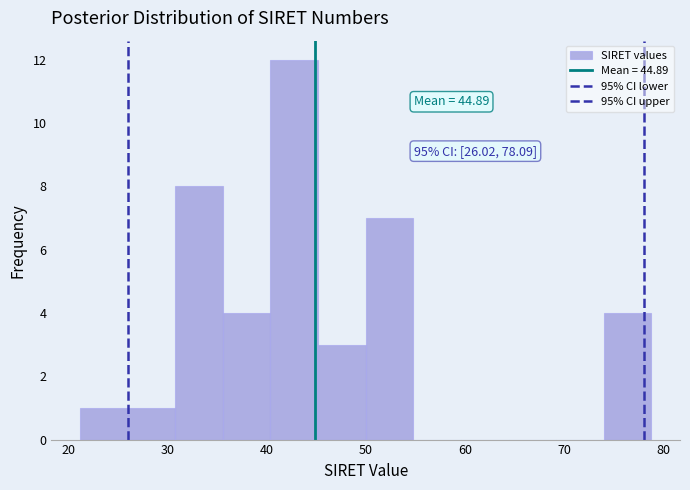

Over which range of the x-axis is the bar tallest?

40 to 45